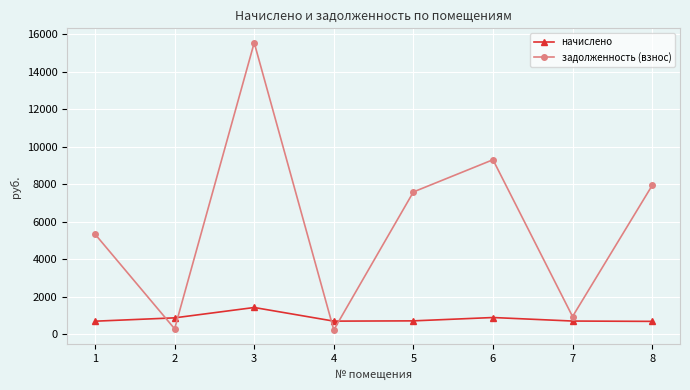

What is the spread (max minus min) of values at 7?

239.7